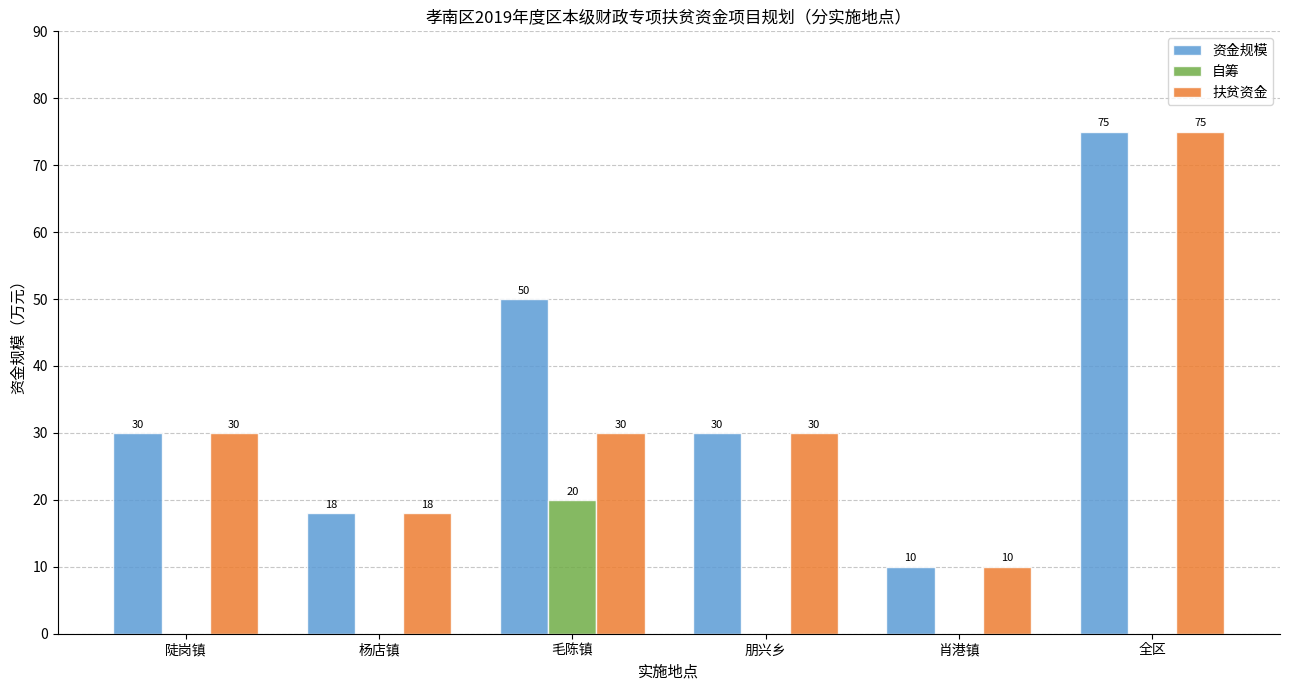

Which series has the largest total across all categories?

资金规模